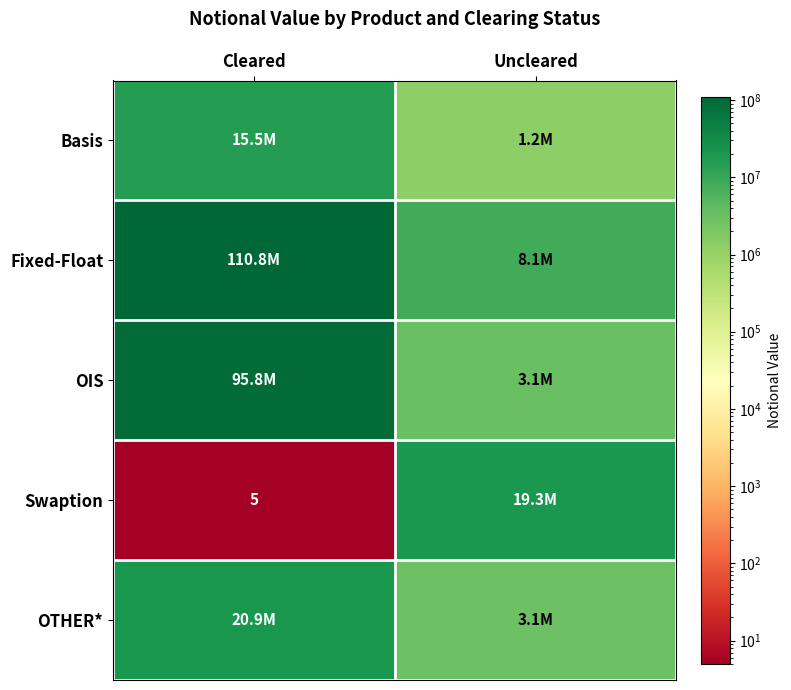

The Swaption series shows 7 at Cleared. True or false?

False